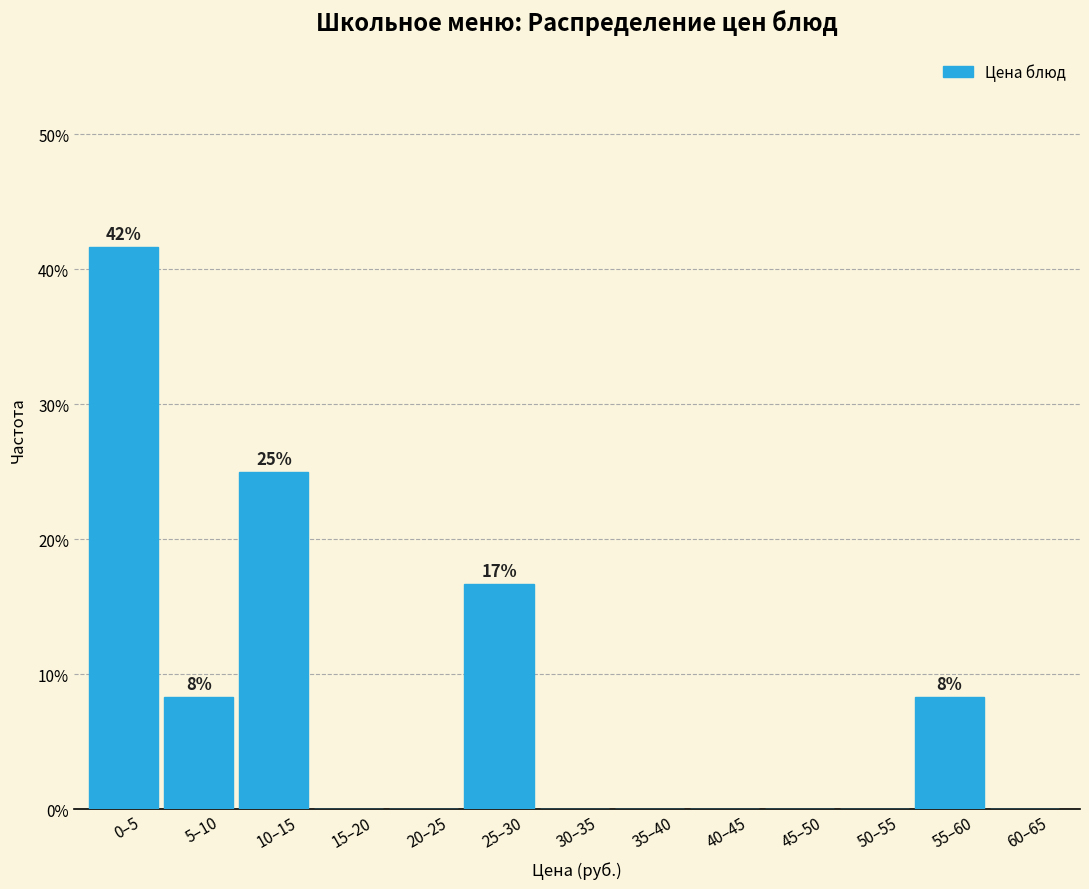

Reading left to right, list all the values displayed in this chart.

0–5=41.7	5–10=8.3	10–15=25.0	15–20=0.0	20–25=0.0	25–30=16.7	30–35=0.0	35–40=0.0	40–45=0.0	45–50=0.0	50–55=0.0	55–60=8.3	60–65=0.0